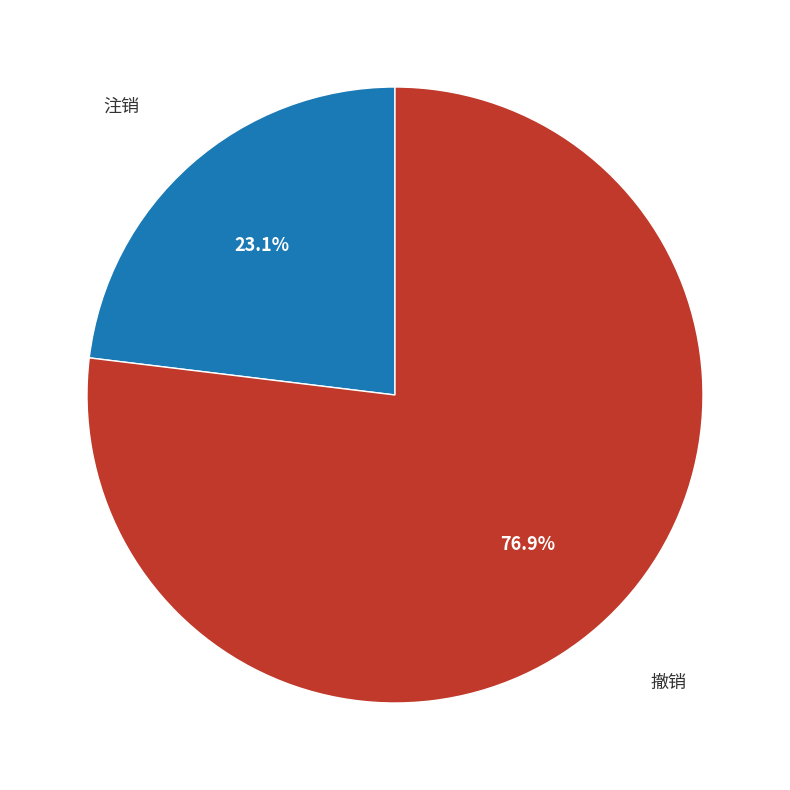

To the nearest percent, what is the average slice percentage?

50%